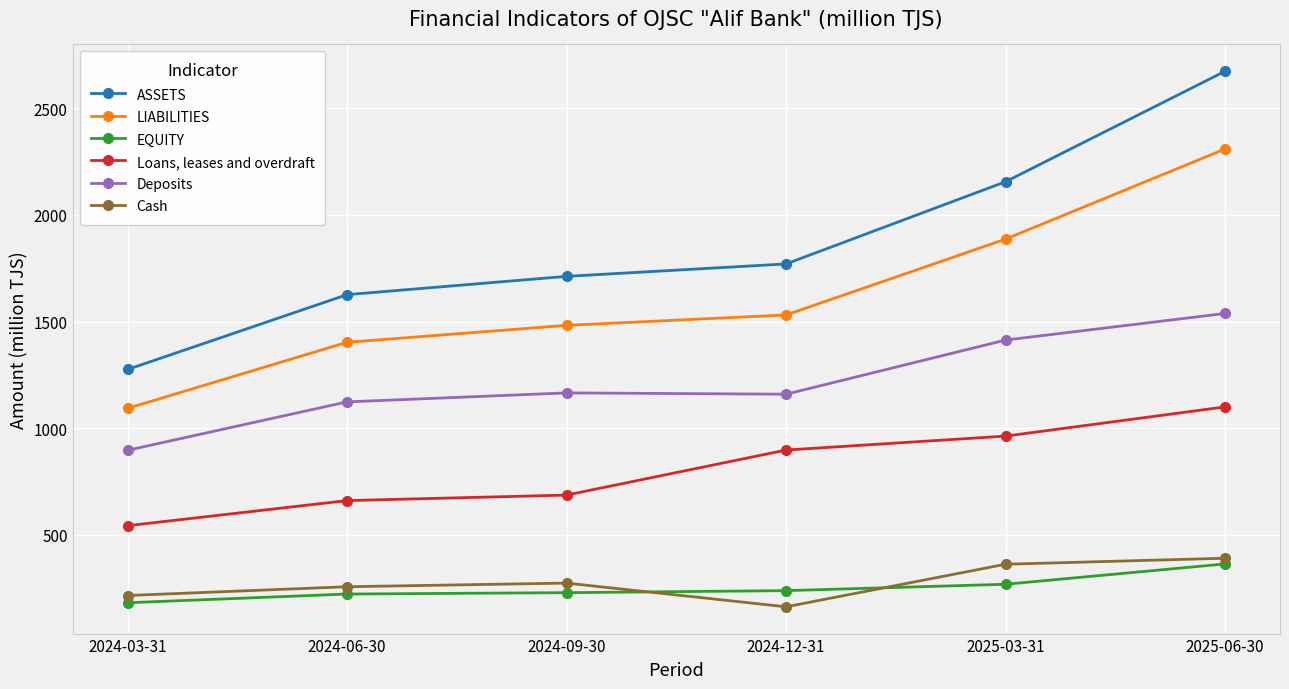

What is the total value across all series at 2024-12-31?

5760.2